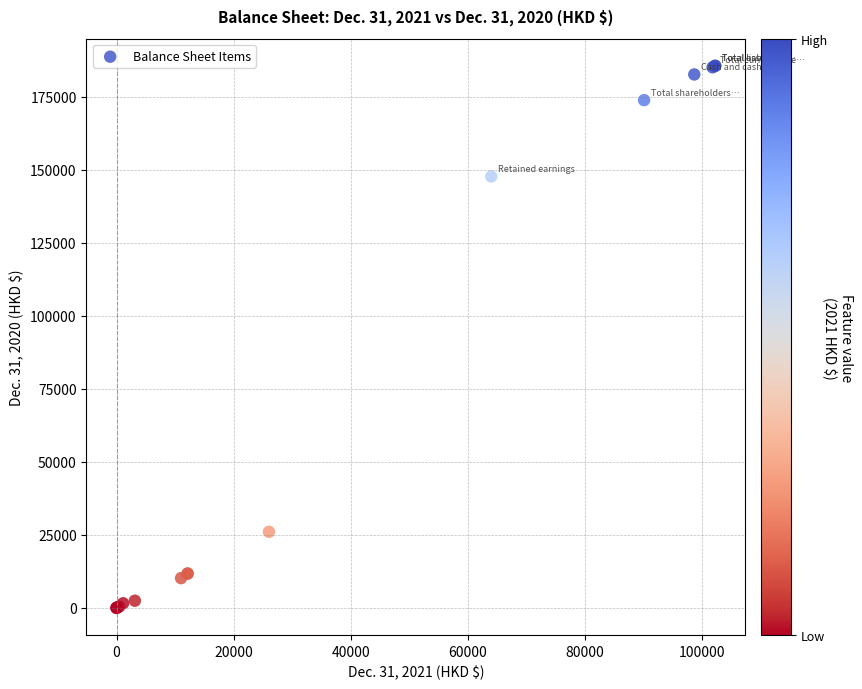

What Y value in the scatter plot is closest to 92807?

147770